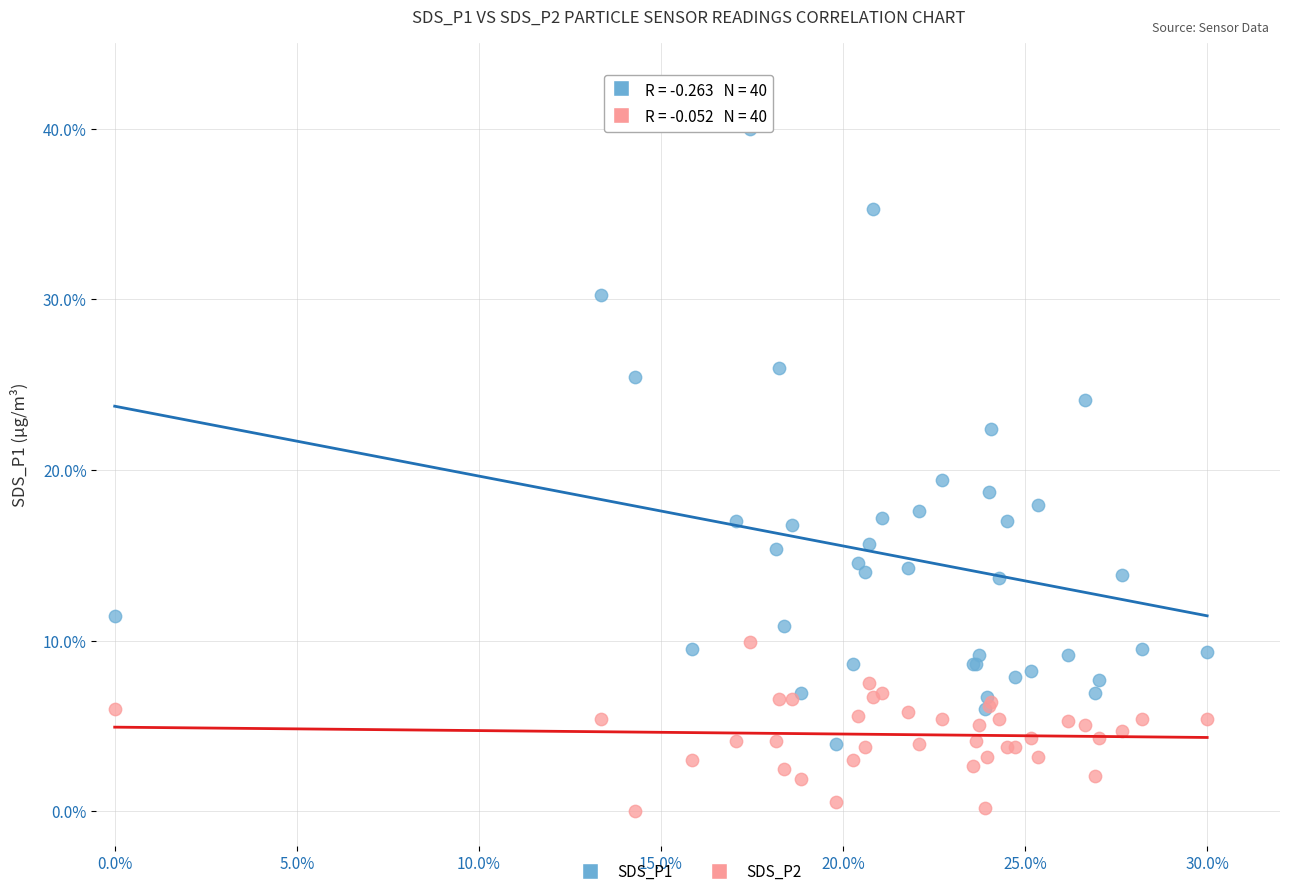

Across all series, what Y value is closest to 20?

19.4